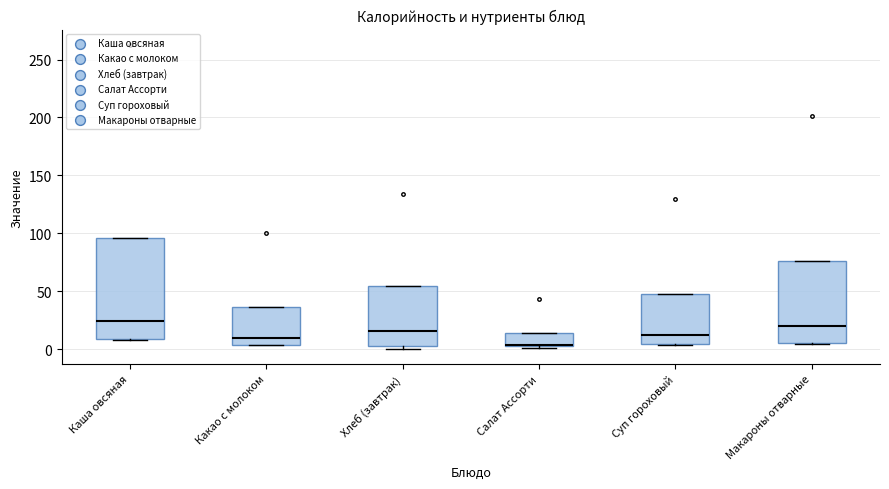

Comparing the boxes themselves (not the whiskers), which one is the tallest?

Каша овсяная